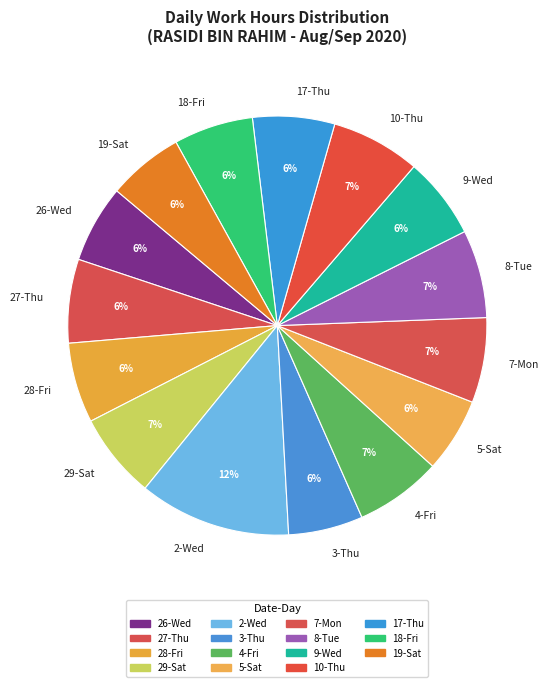

What percentage is the 17-Thu slice, to the nearest percent?

6%